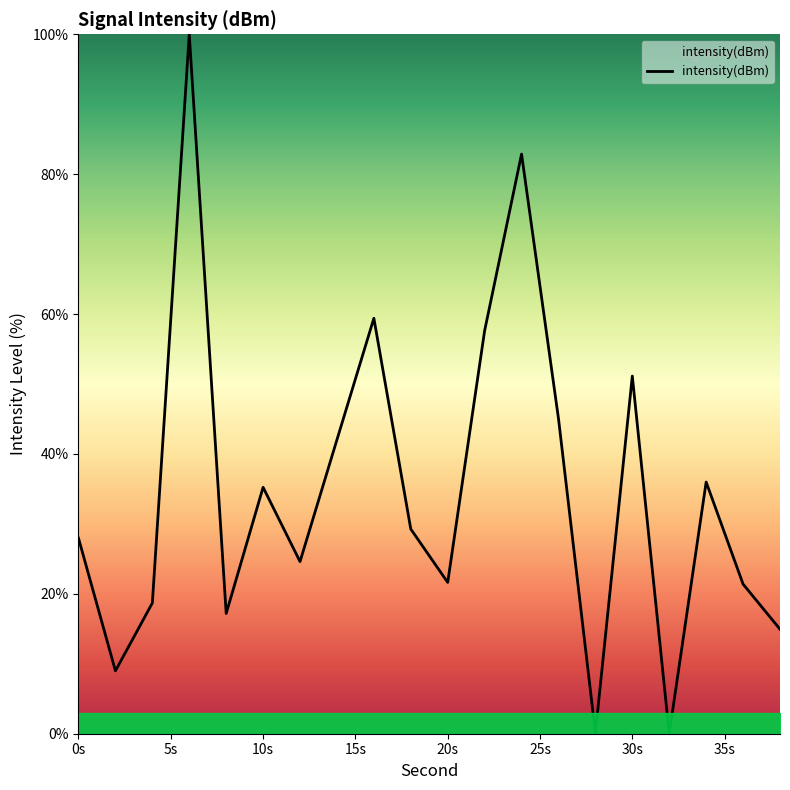

What is the difference between the maximum and minimum values?

100.0